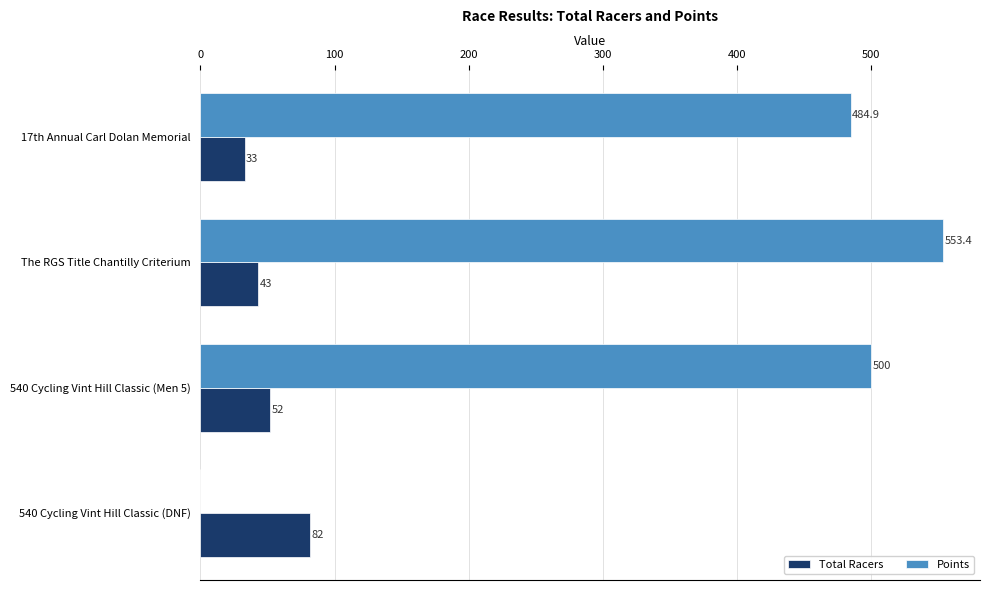

Which series changed the most between 540 Cycling Vint Hill Classic (DNF) and 17th Annual Carl Dolan Memorial?

Points